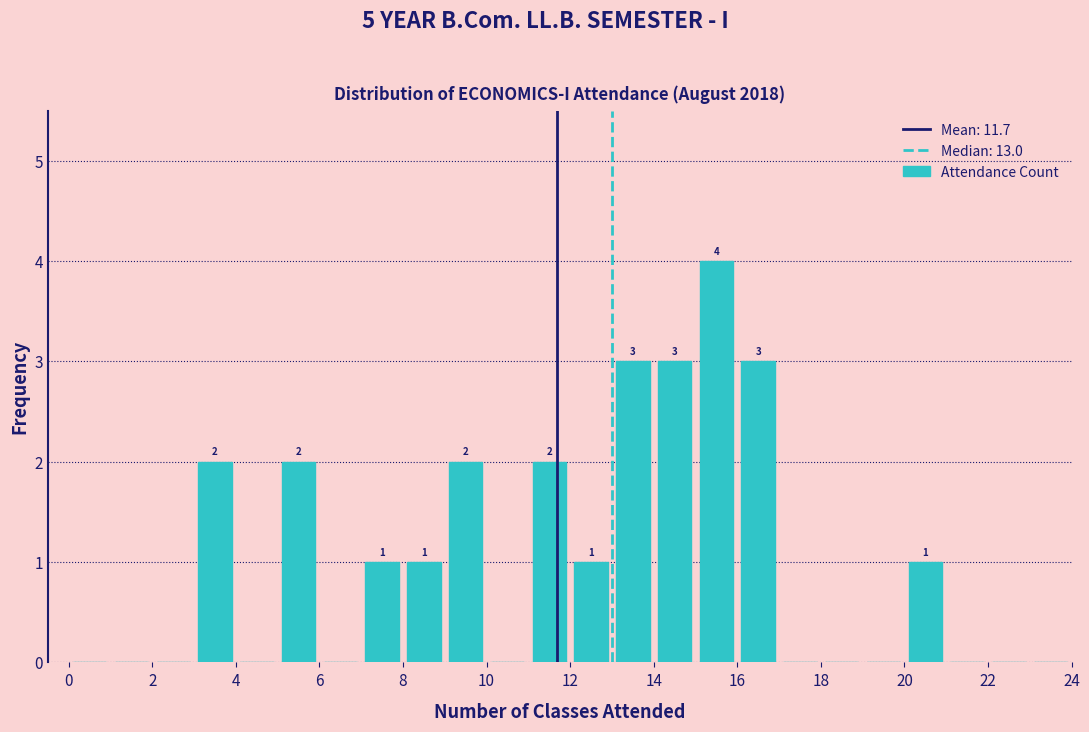

Over which range of the x-axis is the bar tallest?

15 to 16